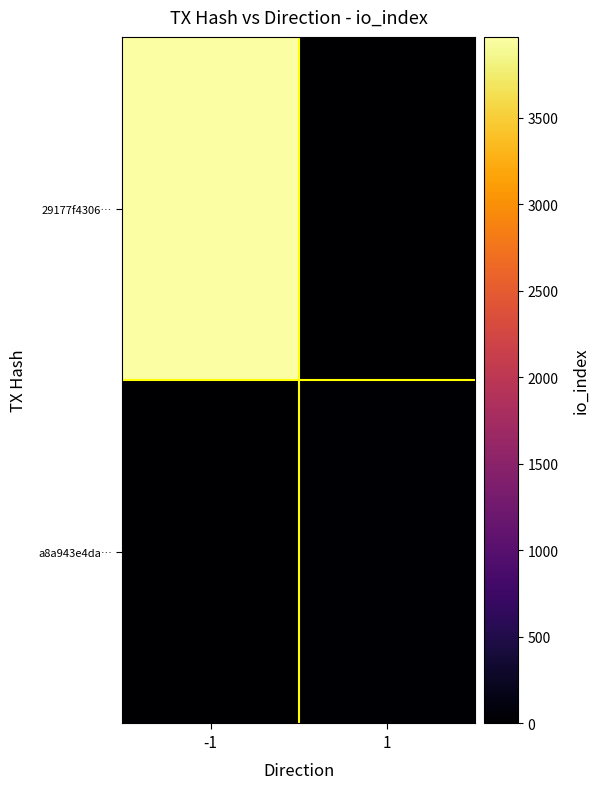

What is the total value across all series at -1?

3967